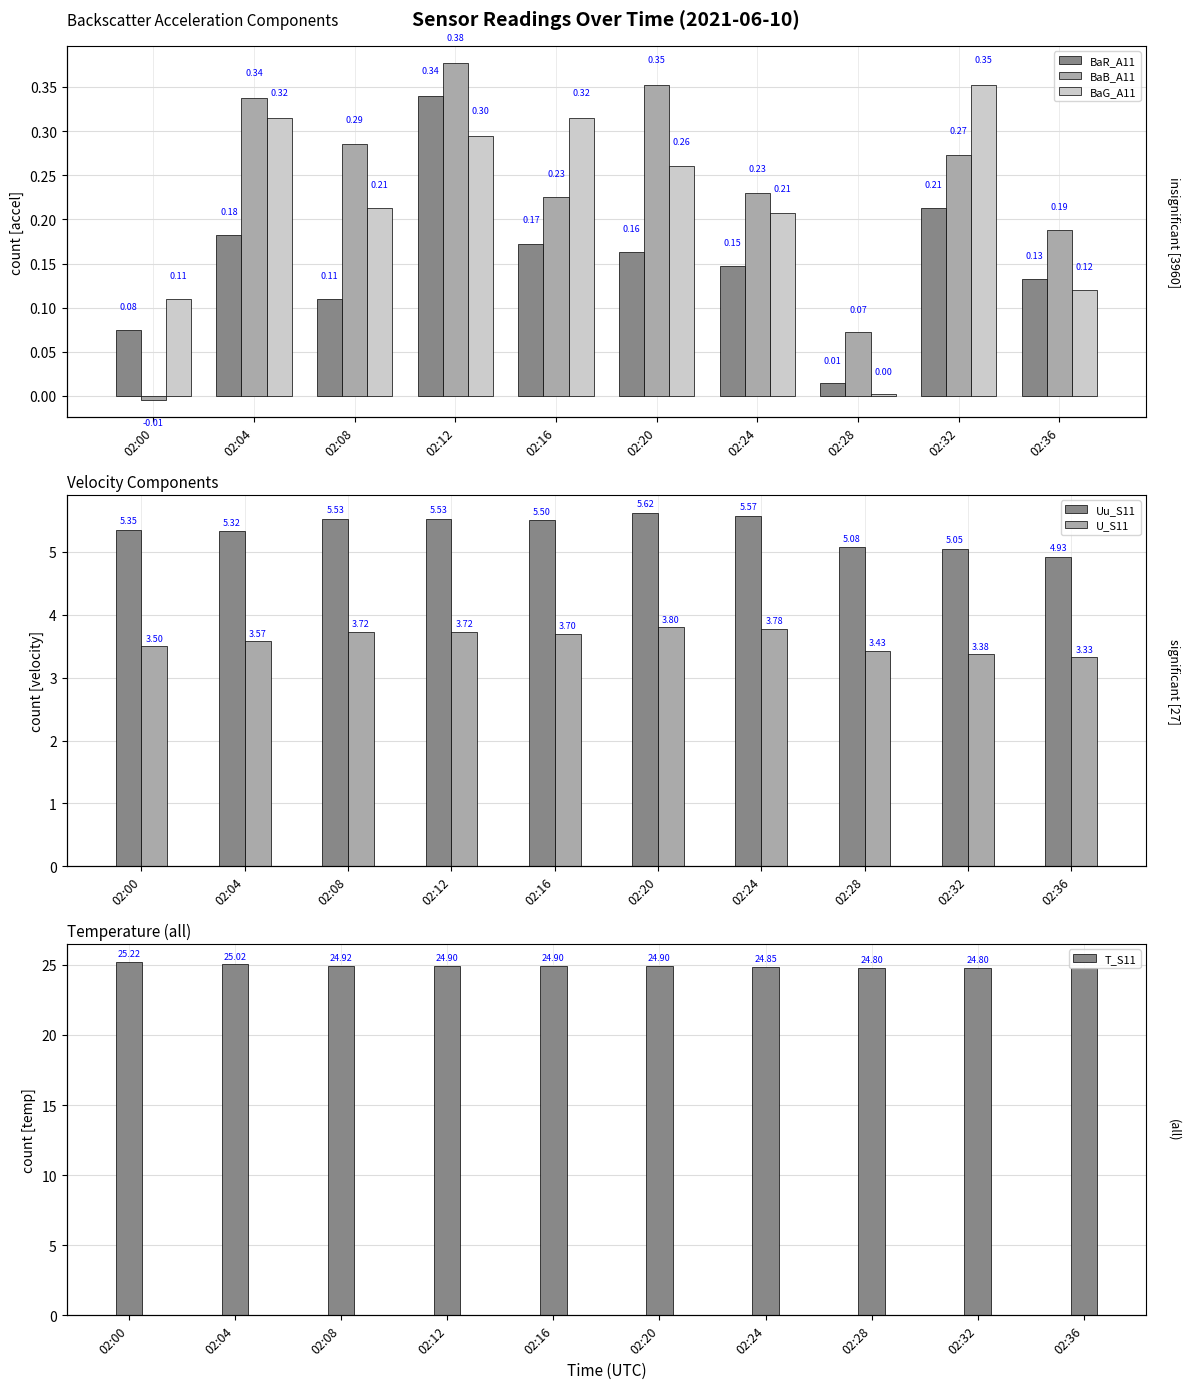

Count the number of categories in the chart.

10